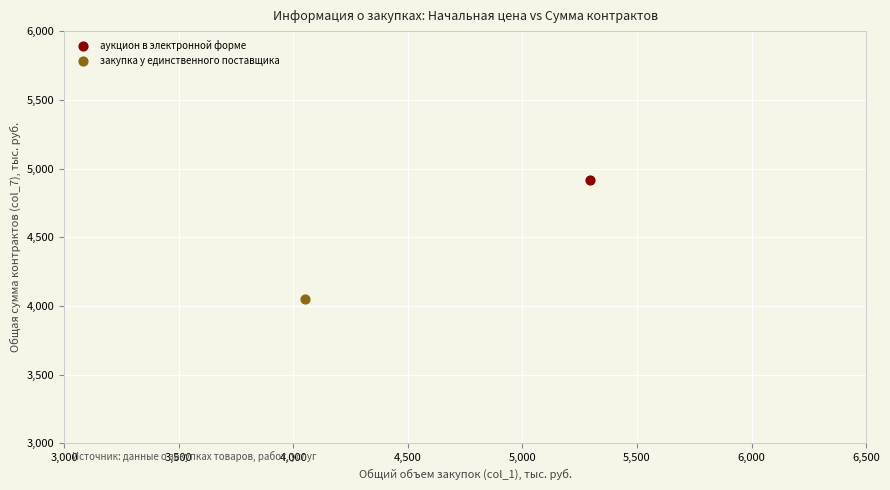

What are all the series names shown in the legend?

аукцион в электронной форме, закупка у единственного поставщика